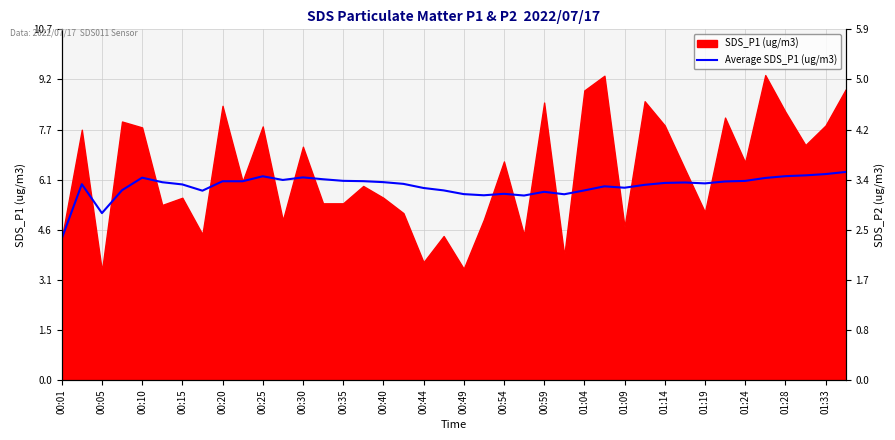

True or false: there are more than 2 points higher than both neighbors.

True